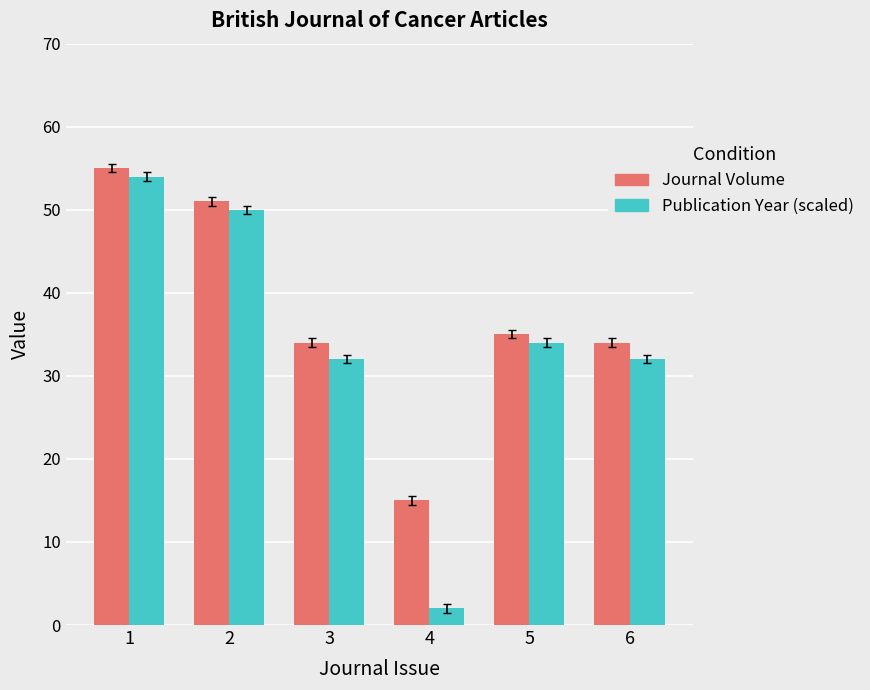

At how many categories does at least one series exceed 32?

5